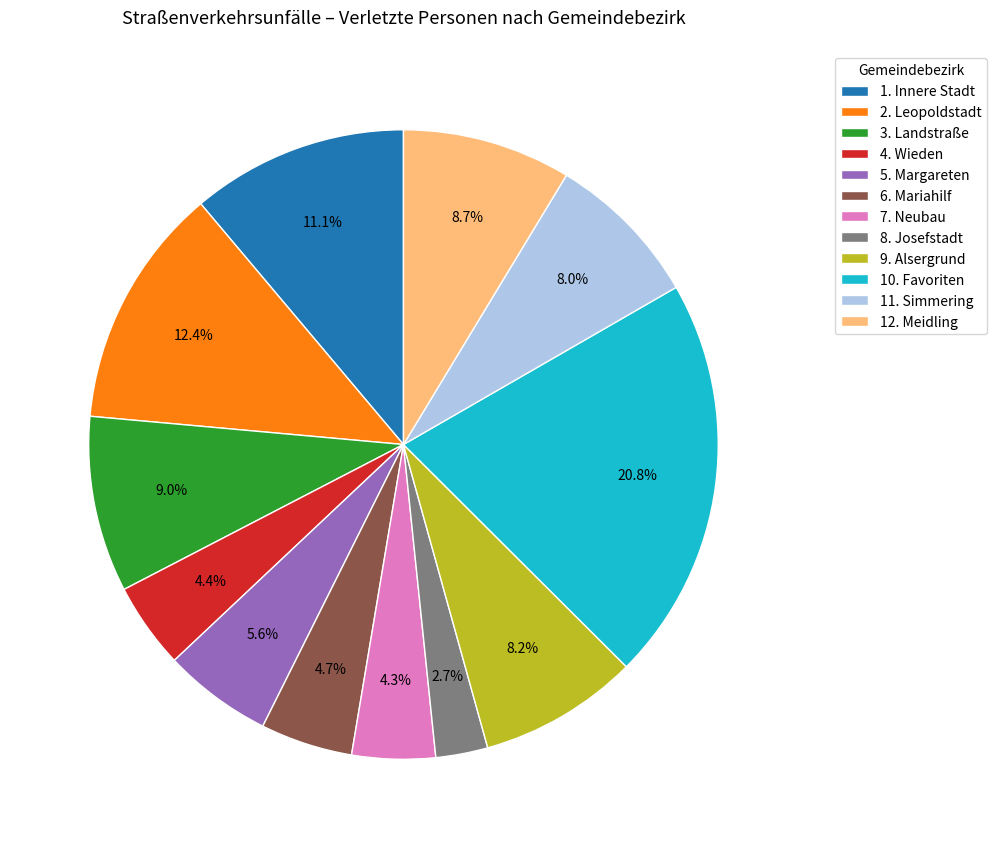

What is the ratio of the value at 7. Neubau to the value at 2. Leopoldstadt?

0.3